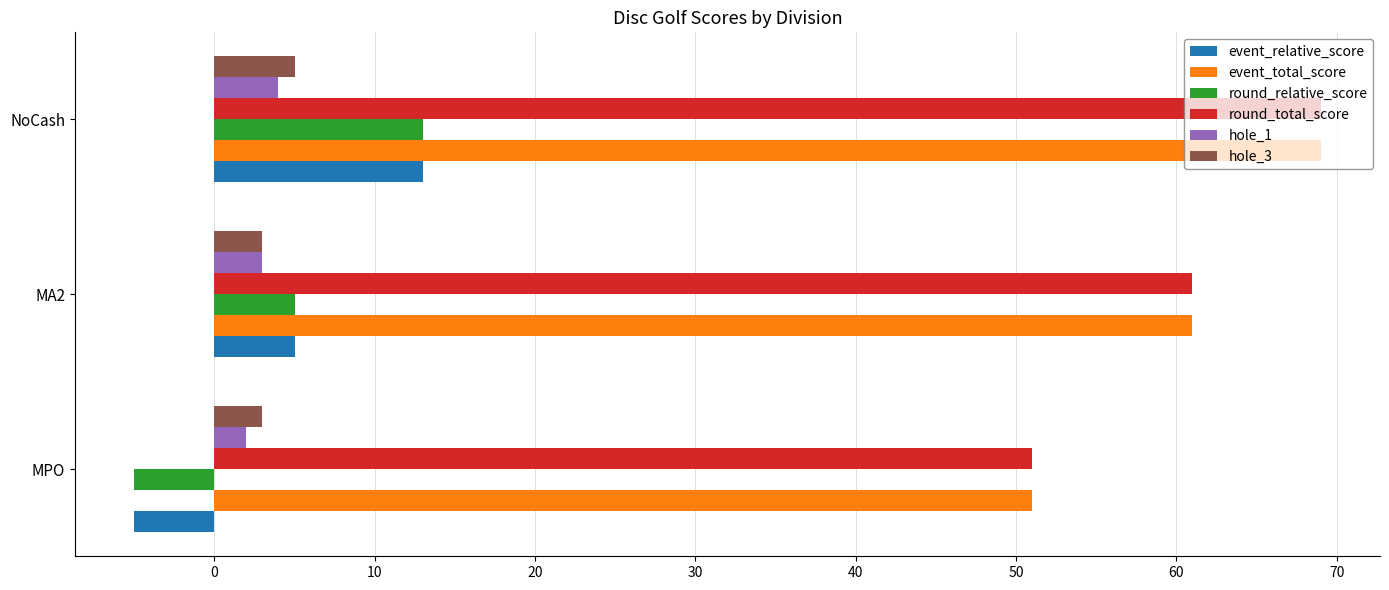

At which category is the sum across all series the highest?

NoCash